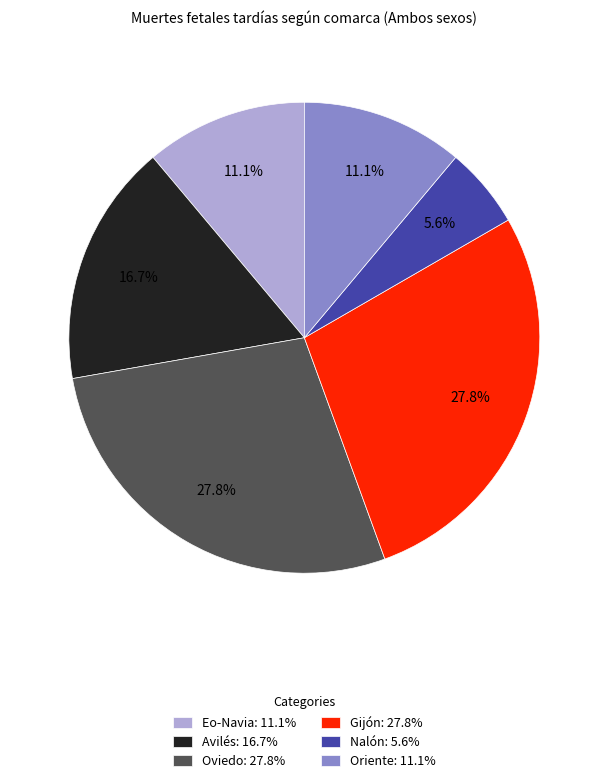

How much of the chart is everything except Oriente?

88.9%